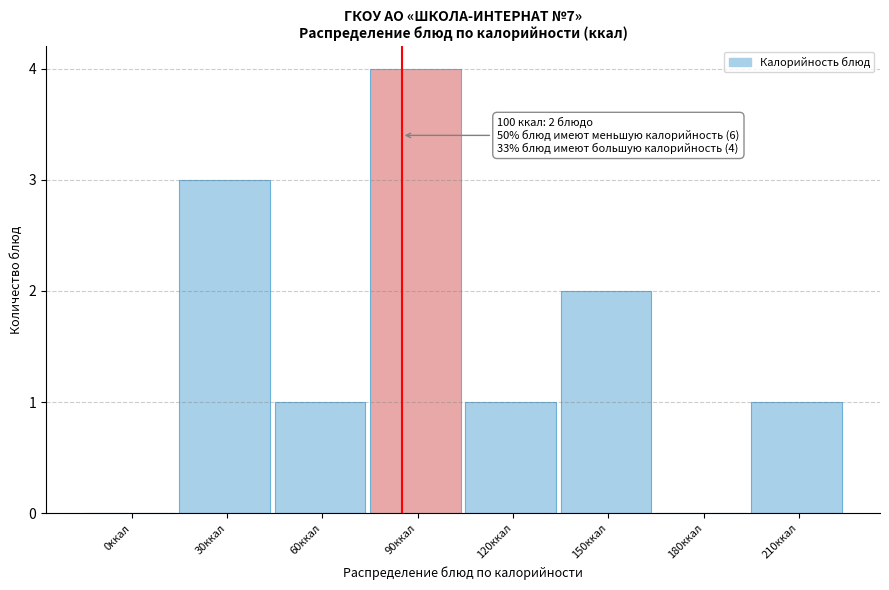

Reading left to right, transcribe all the data shown in this chart.

0ккал=0	30ккал=3	60ккал=1	90ккал=4	120ккал=1	150ккал=2	180ккал=0	210ккал=1